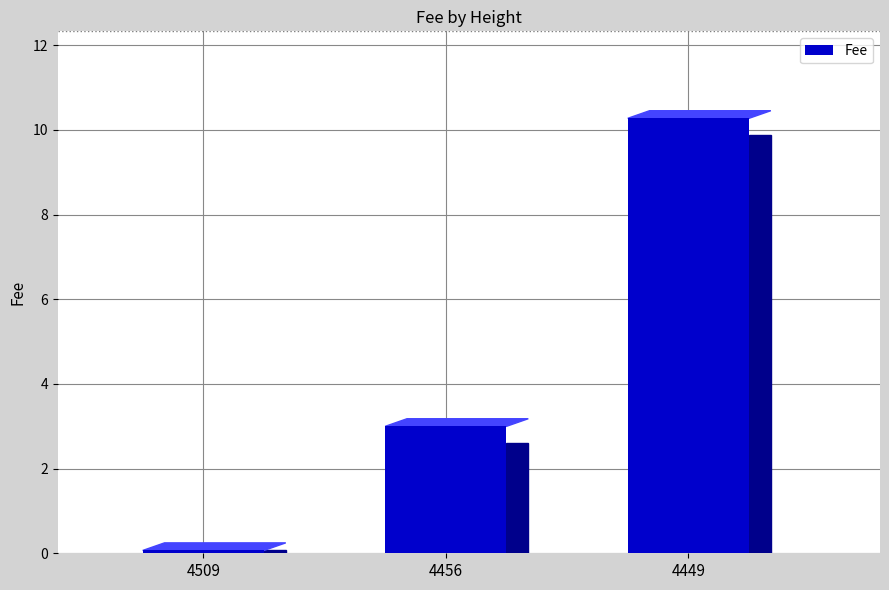

How many values are below 2?

1